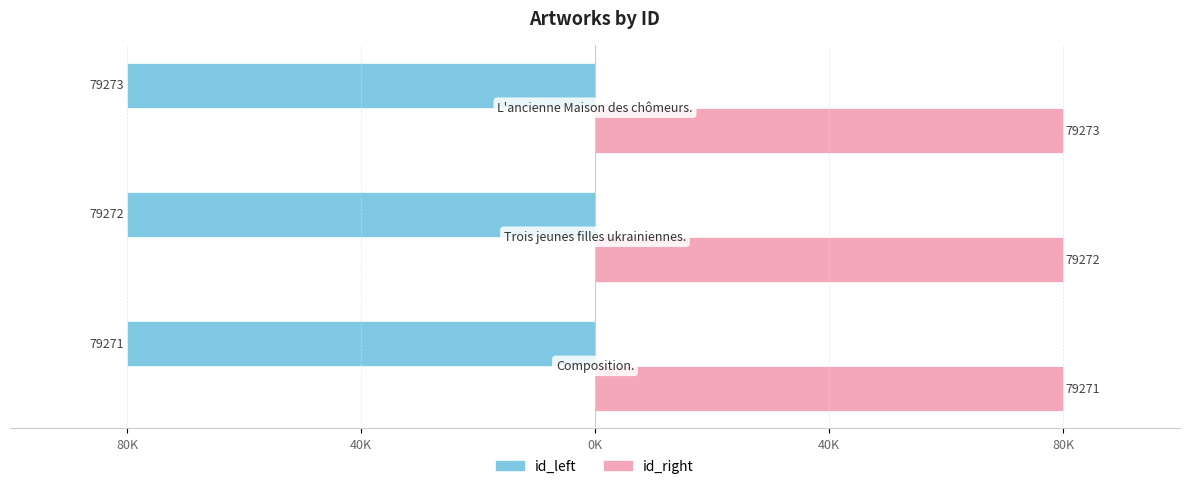

What are all the series names shown in the legend?

id_left, id_right